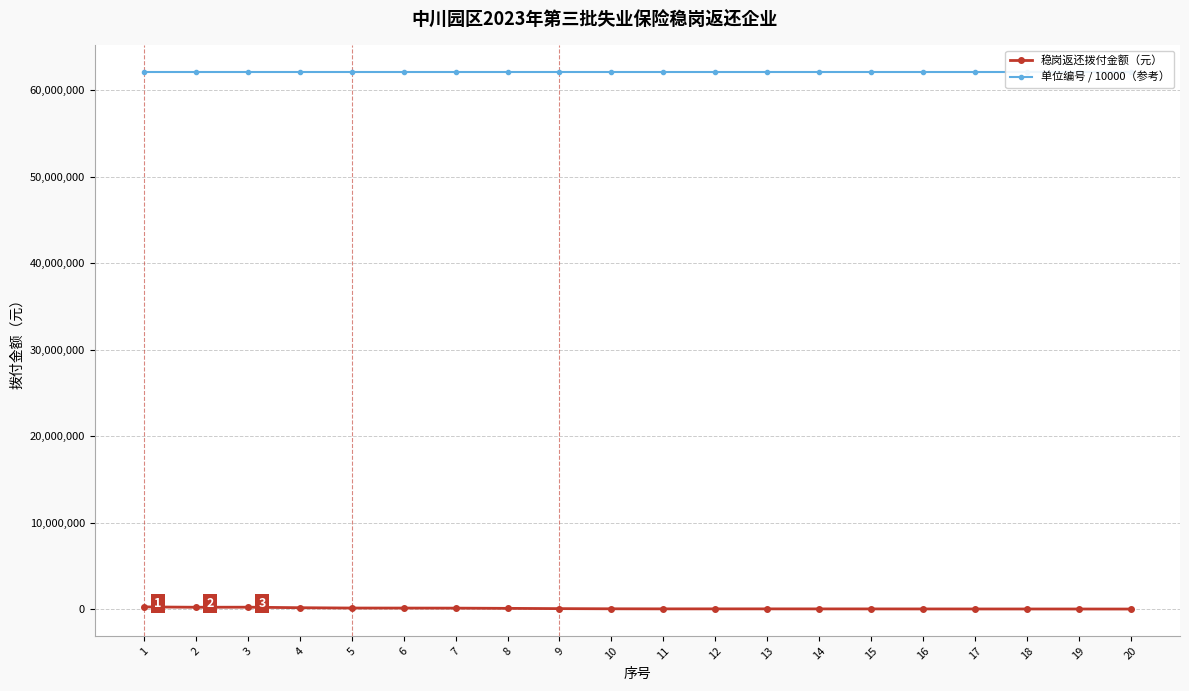

What is the average value of the 稳岗返还拨付金额（元） series?

89890.7